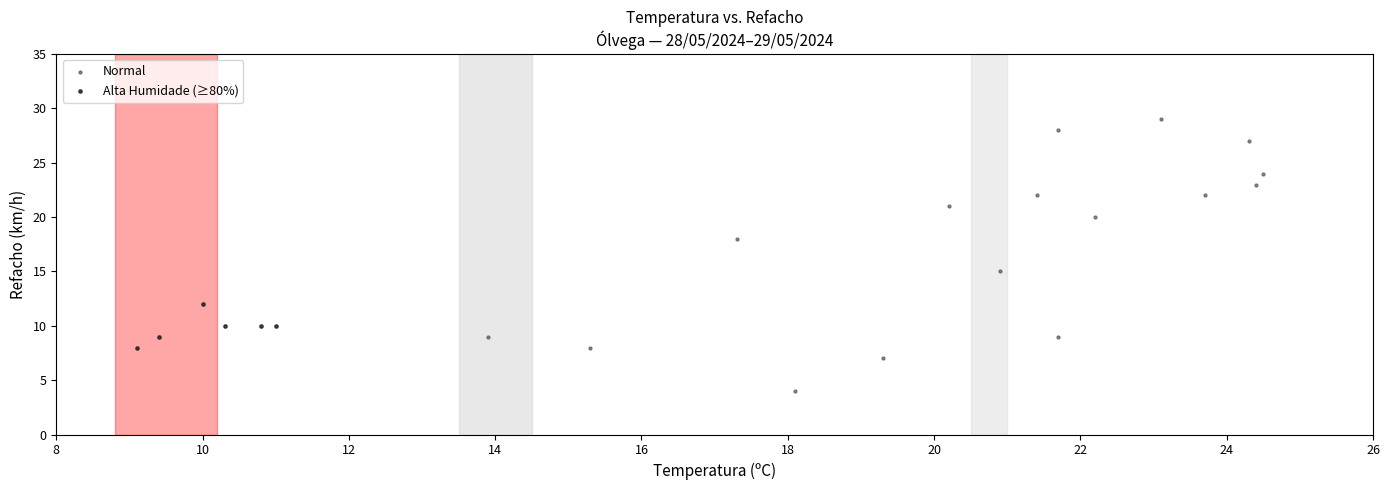

Which series has the widest spread of Y values?

Normal